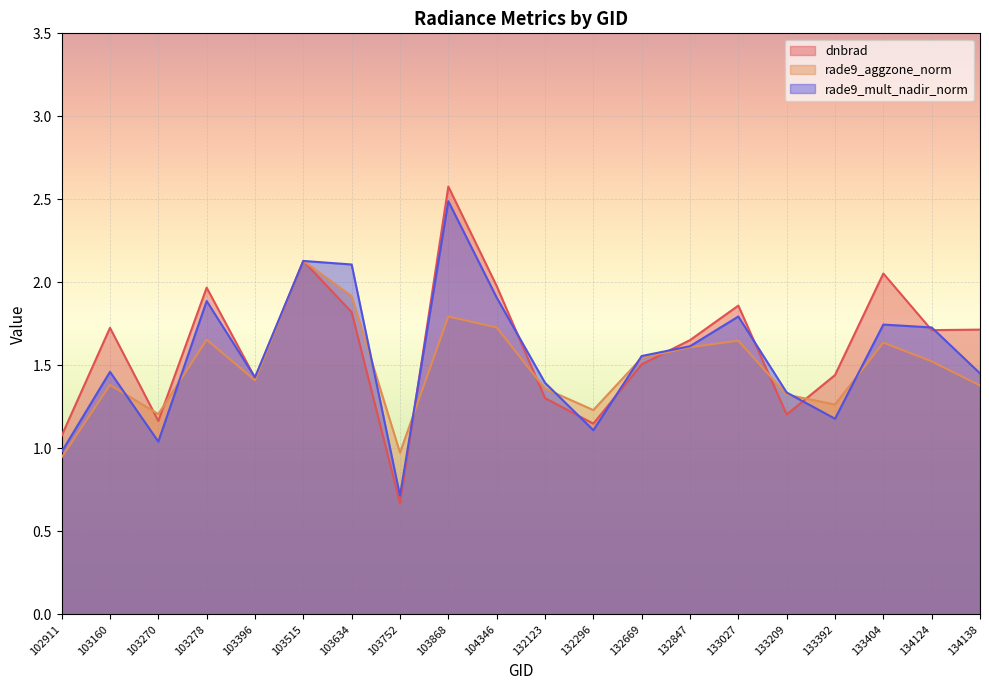

List the series in order of their peak value, lowest first.

rade9_aggzone_norm, rade9_mult_nadir_norm, dnbrad